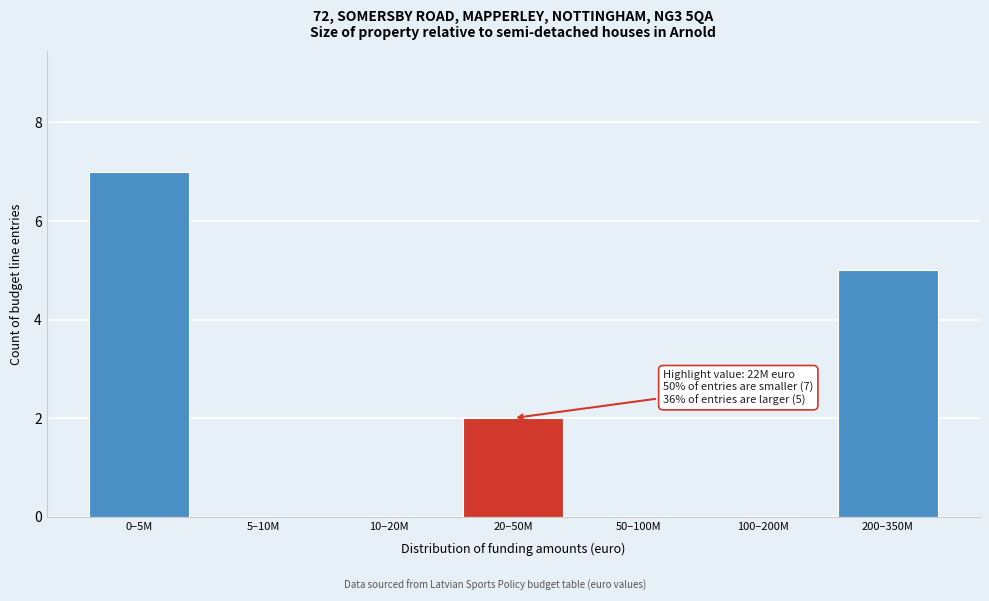

Reading left to right, what are all the values shown in this chart?

0–5M=7	5–10M=0	10–20M=0	20–50M=2	50–100M=0	100–200M=0	200–350M=5